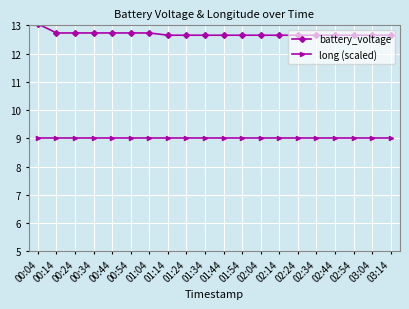

What is the spread (max minus min) of values at 00:24?

3.7